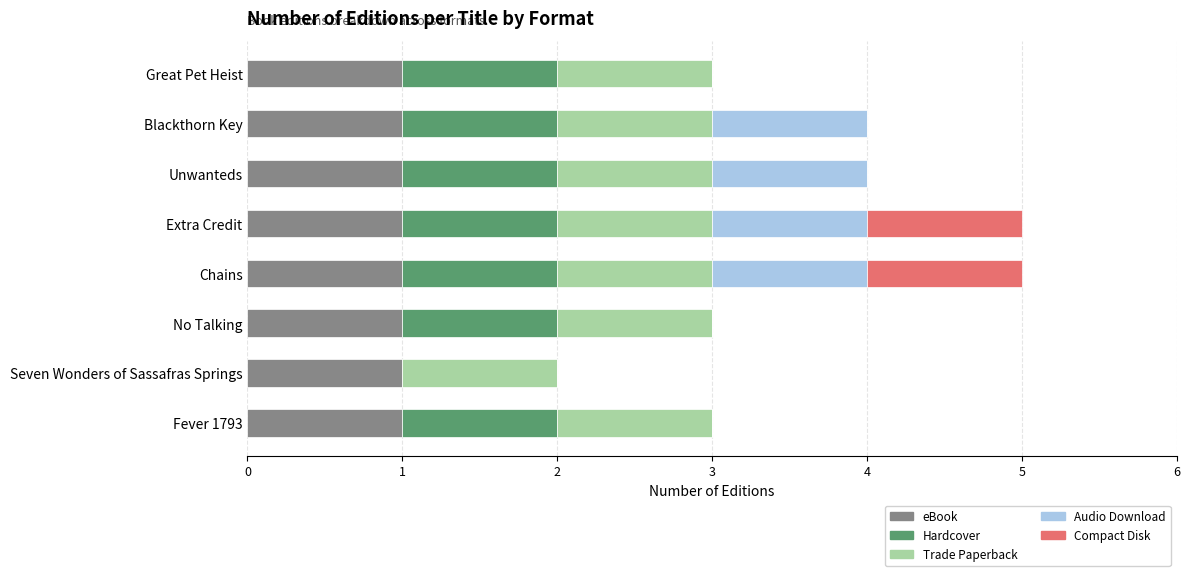

True or false: eBook has a value of 1 at Unwanteds.

True